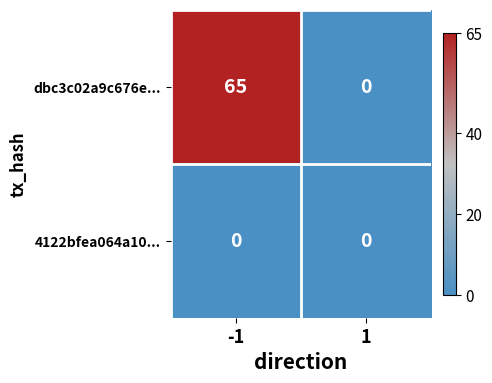

Which series has the largest total across all categories?

dbc3c02a9c676e...